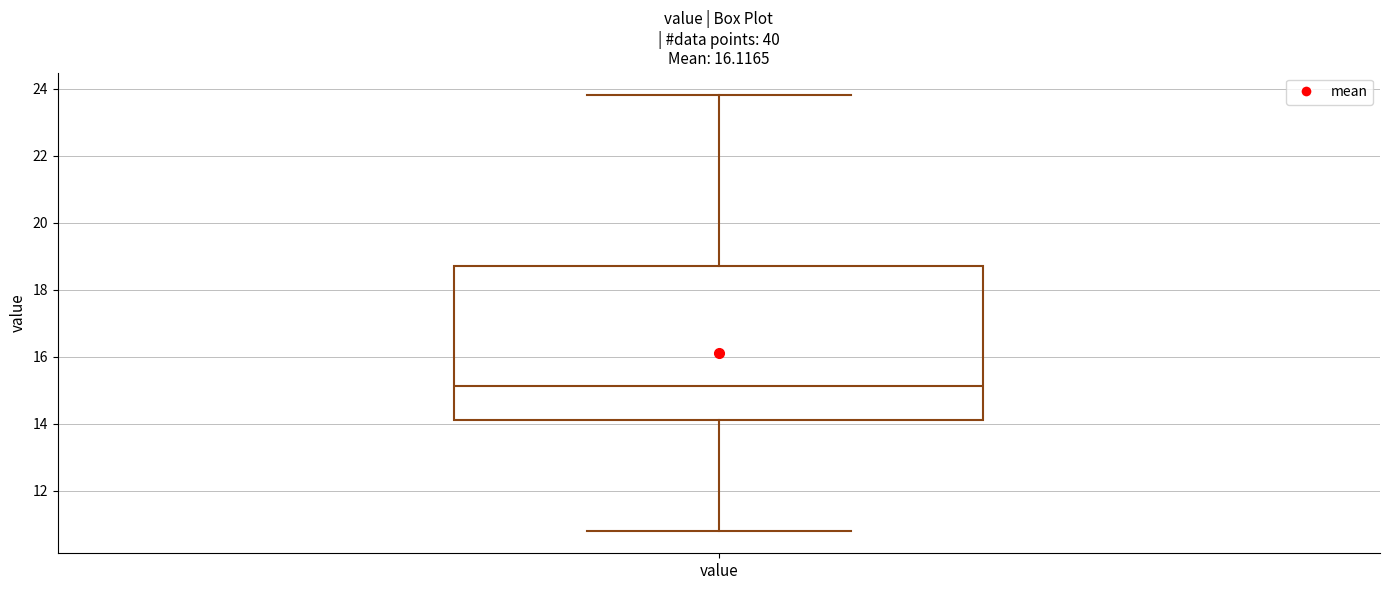

Where is the lower edge of the box for value on the y-axis? The values are not printed on the chart, so give them approximately, as read against the axis.

14.2